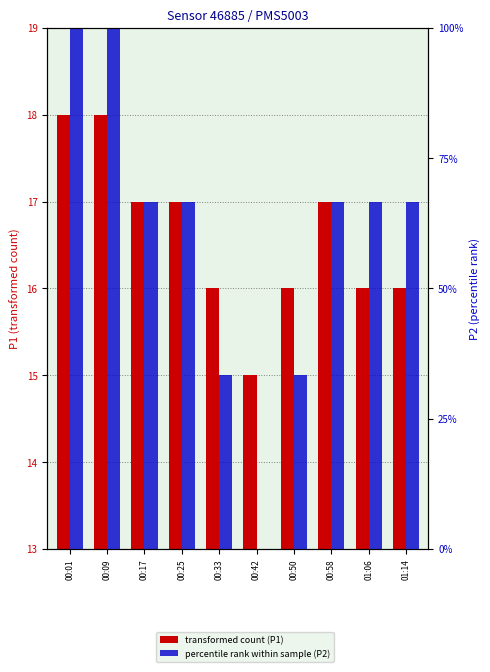

Rank the series at 00:50 from highest to lowest value.

percentile rank within sample (P2), transformed count (P1)